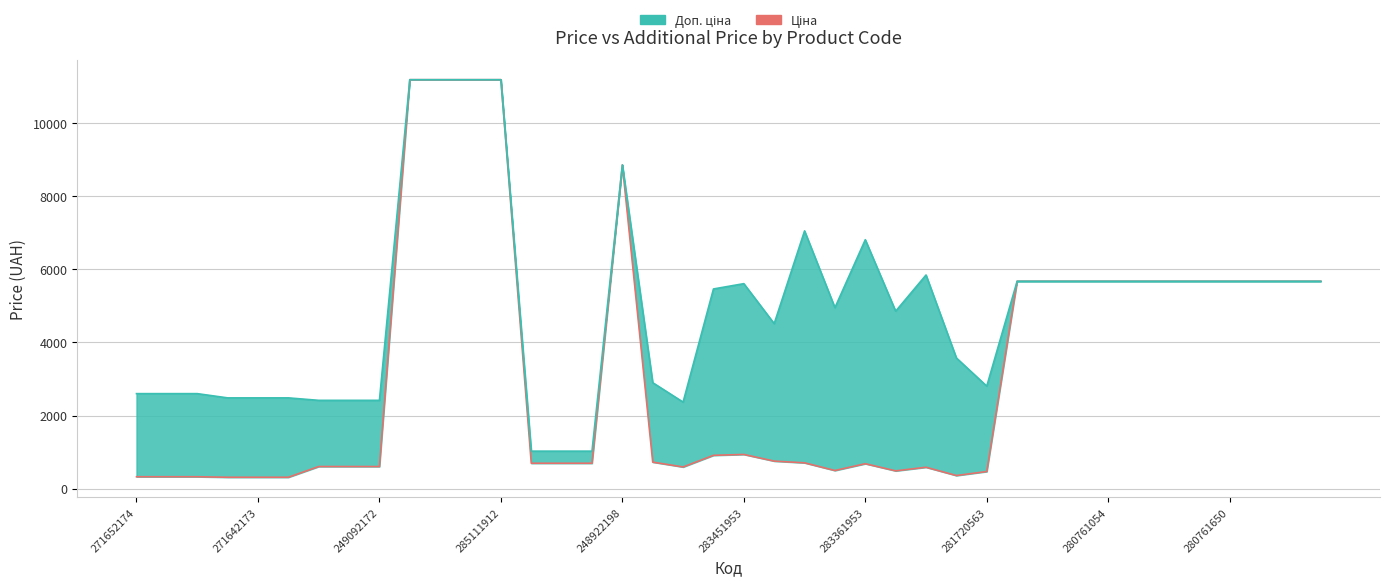

Which series changed the most between 12 and 22?

Ціна (line)